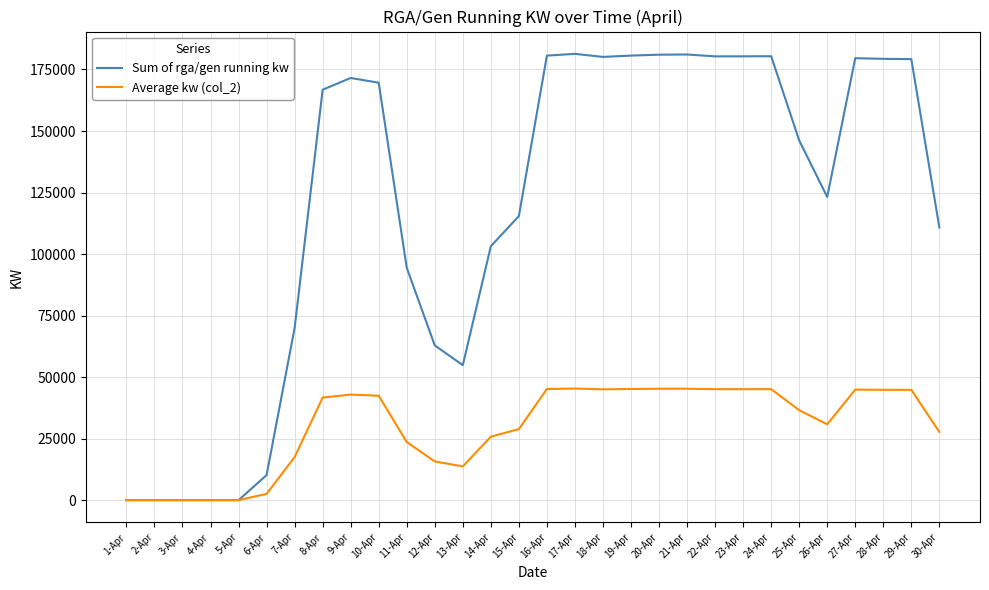

The value of Average kw (col_2) at 15-Apr is 28852.8. True or false?

True